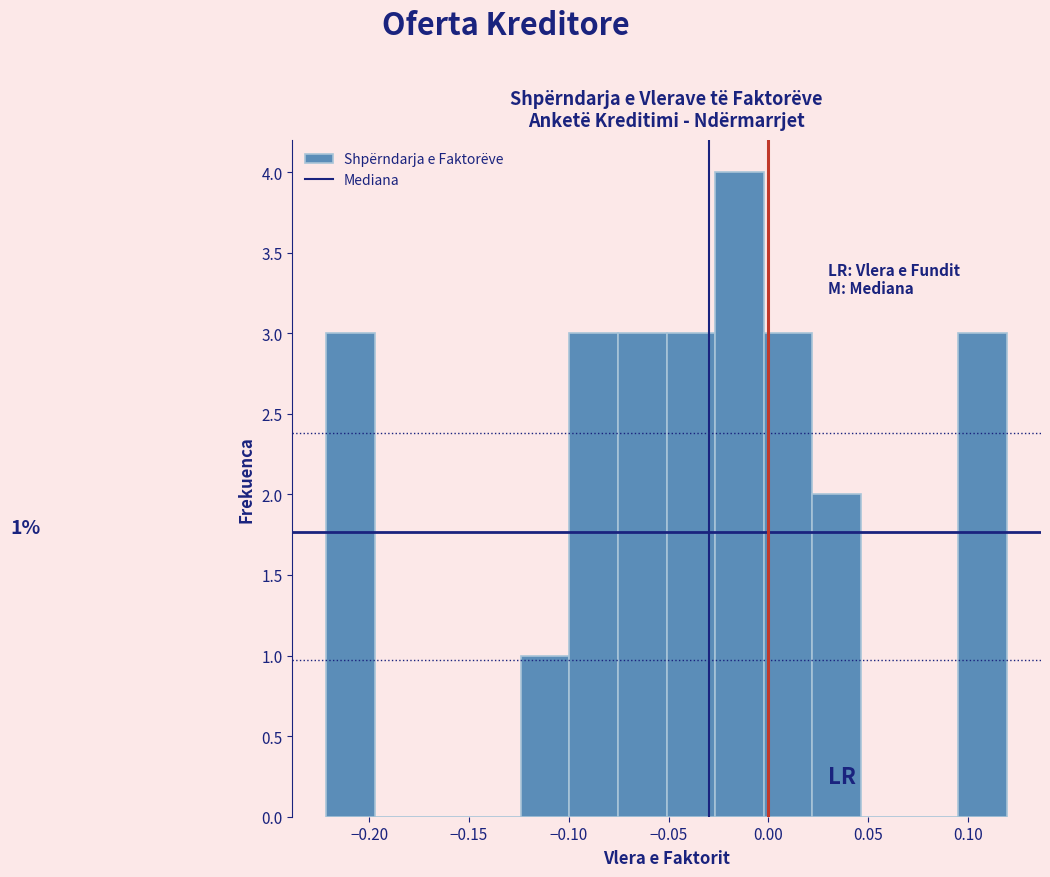

Over which range of the x-axis is the bar tallest?

-0.025 to 0.000